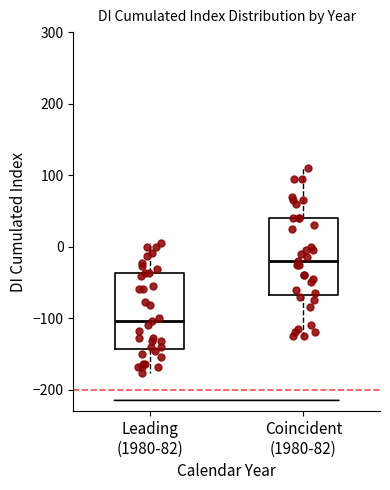

Which box has the lowest median line?

Leading (1980-82)